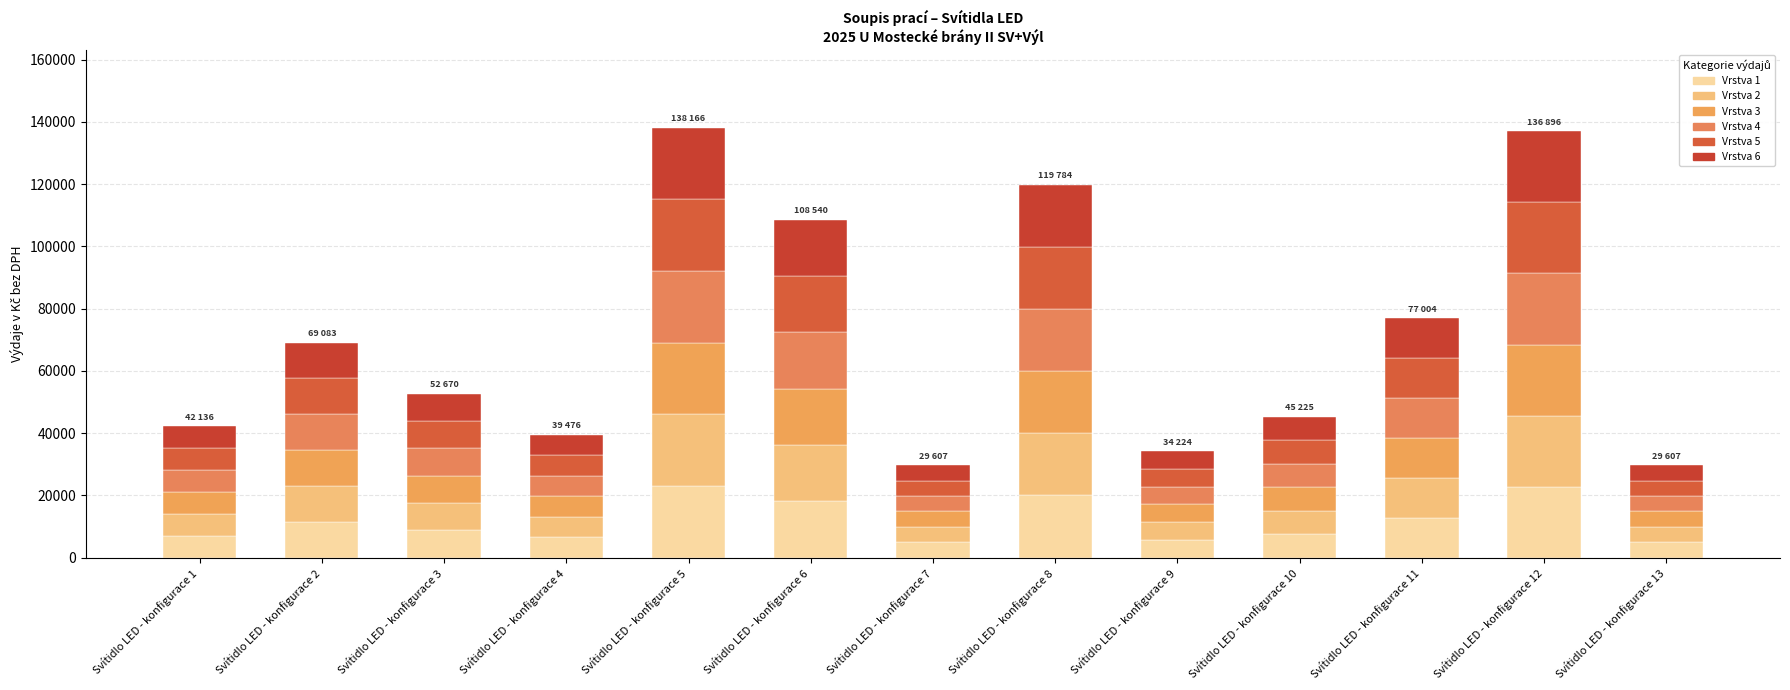

How many bars are there in total?

13